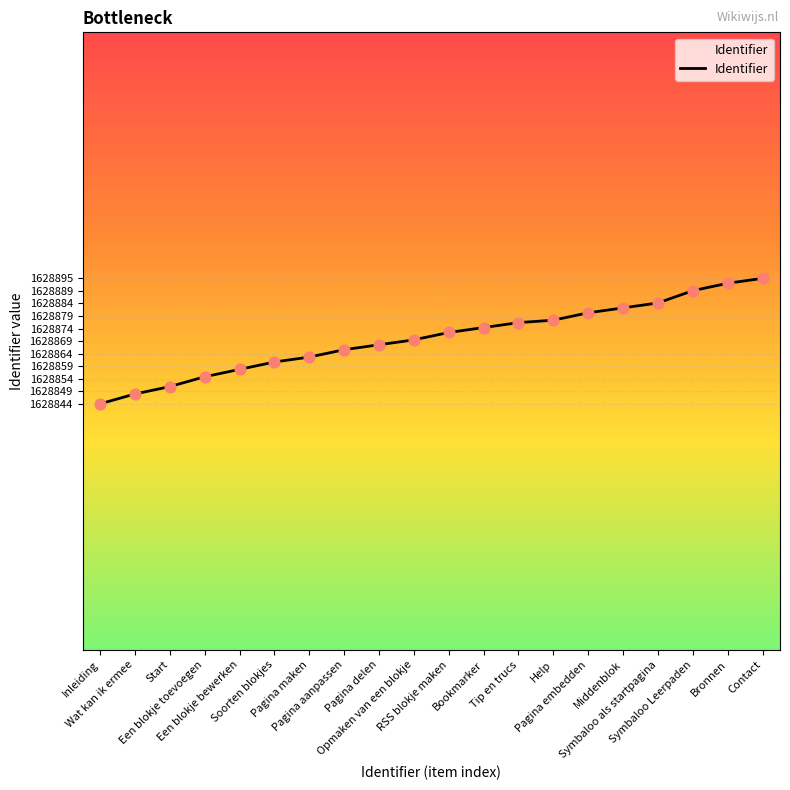

What is the change in value from Een blokje bewerken to Middenblok?

+25